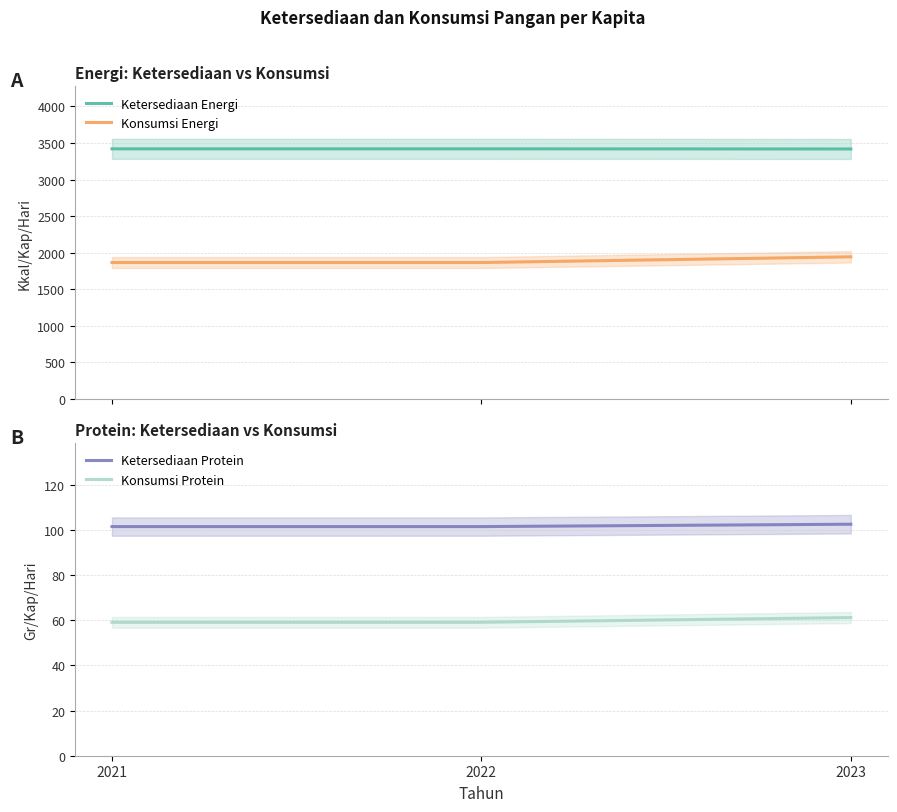

At which category is the sum across all series the highest?

2023